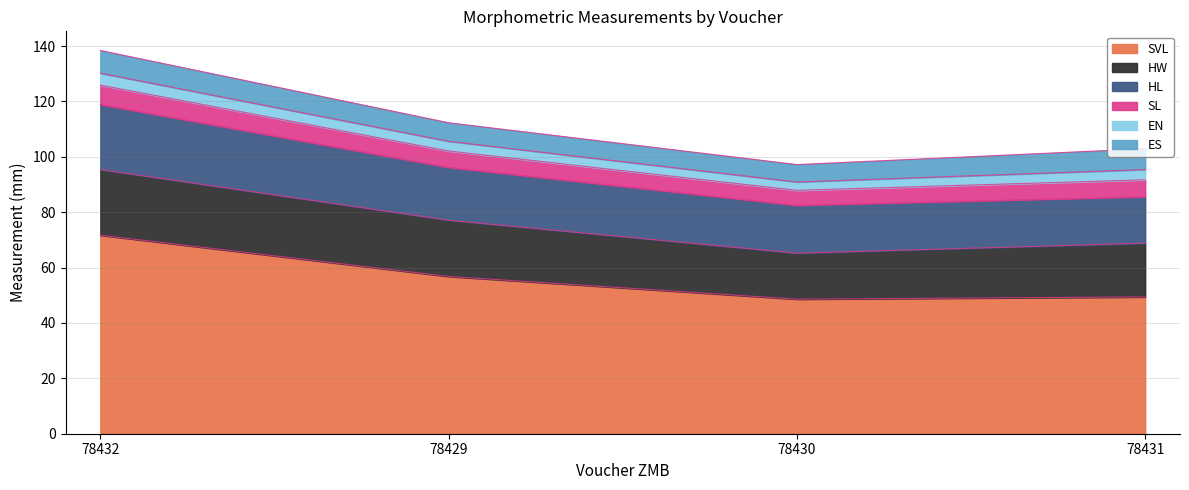

Rank the categories by ES value from lowest to highest.

78430, 78429, 78431, 78432